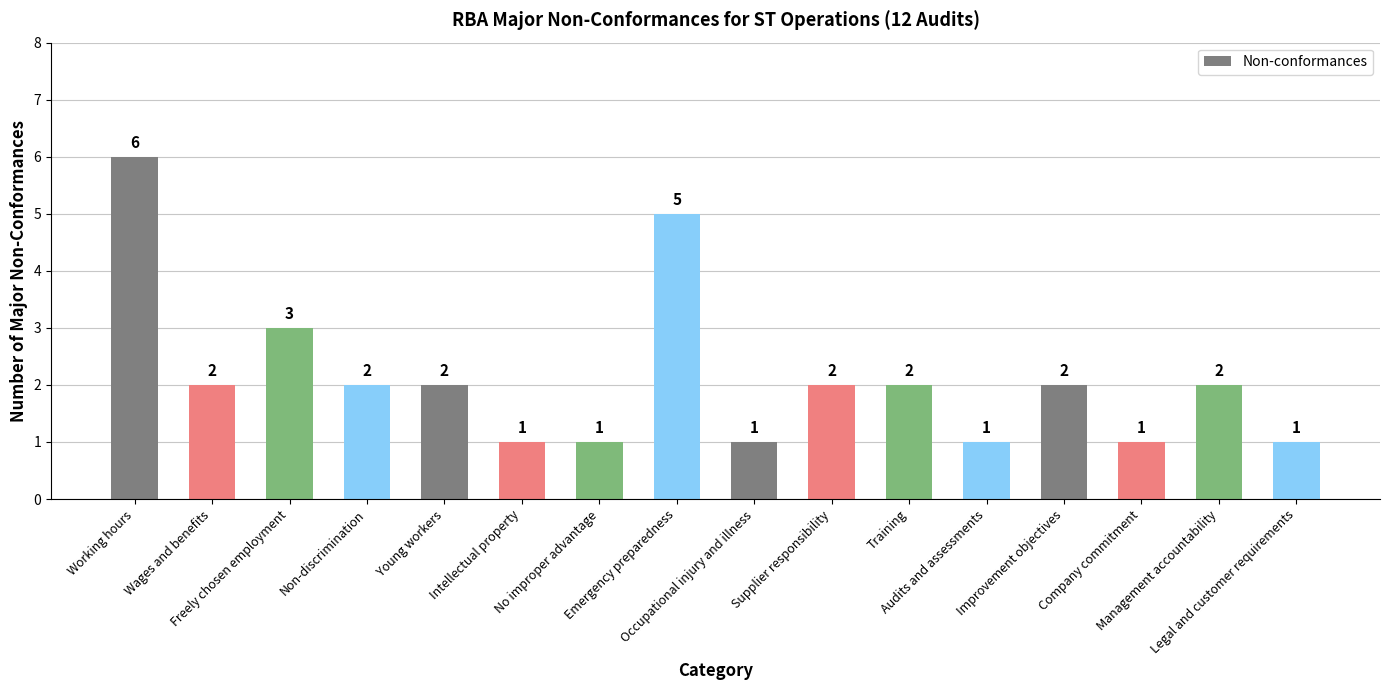

What is the greatest value displayed?

6